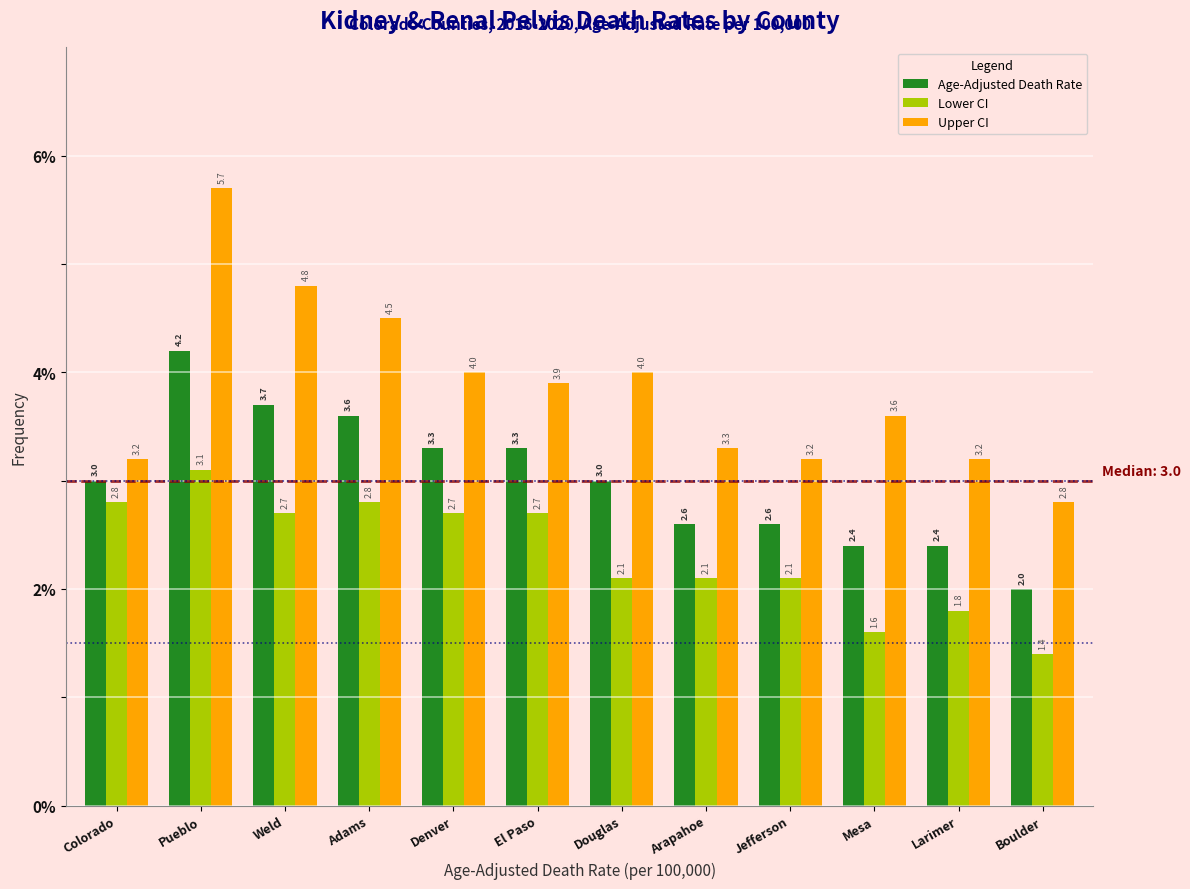

Reading left to right, what are all the values shown in this chart?

Age-Adjusted Death Rate: 3.0	4.2	3.7	3.6	3.3	3.3	3.0	2.6	2.6	2.4	2.4	2.0
Lower CI: 2.8	3.1	2.7	2.8	2.7	2.7	2.1	2.1	2.1	1.6	1.8	1.4
Upper CI: 3.2	5.7	4.8	4.5	4.0	3.9	4.0	3.3	3.2	3.6	3.2	2.8